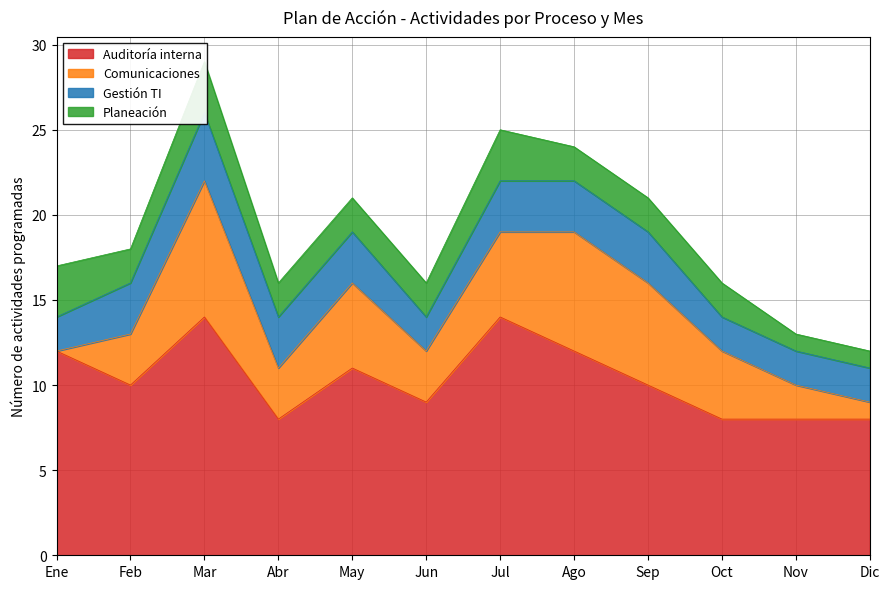

What position from the left is May?

5